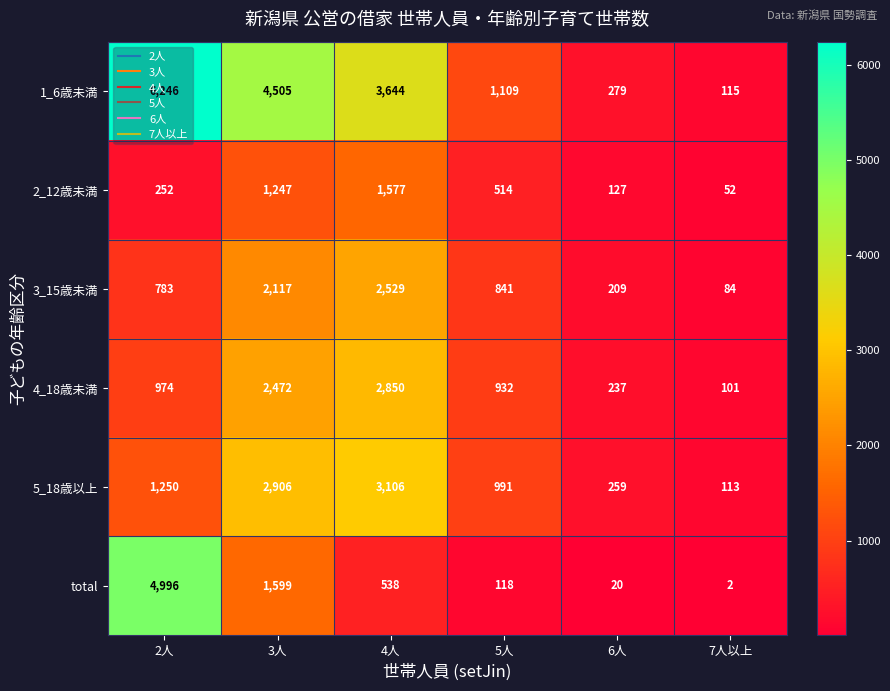

What is the maximum value shown in the chart?

6246